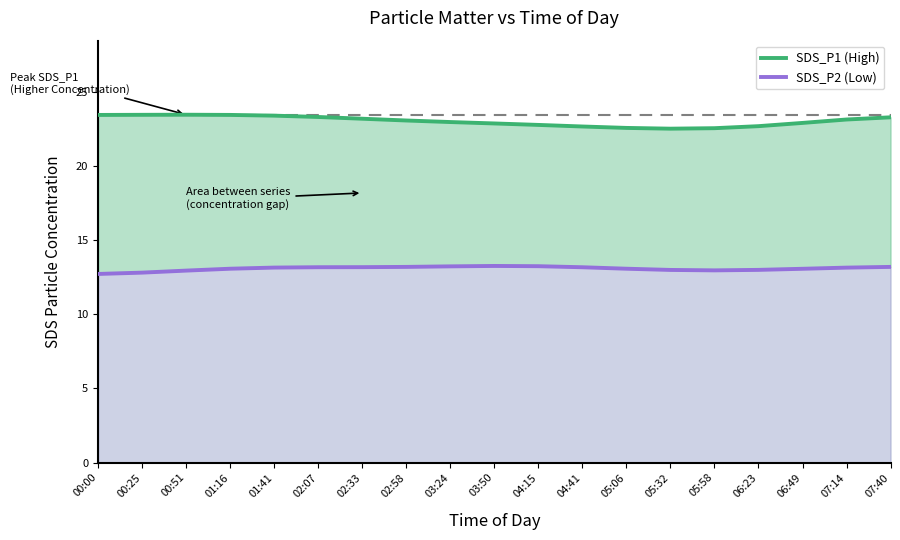

List the labels in order of SDS_P1 (High) value, smallest first.

05:32, 05:58, 05:06, 04:41, 06:23, 04:15, 03:50, 06:49, 03:24, 02:58, 07:14, 02:33, 07:40, 02:07, 01:41, 00:00, 01:16, 00:25, 00:51